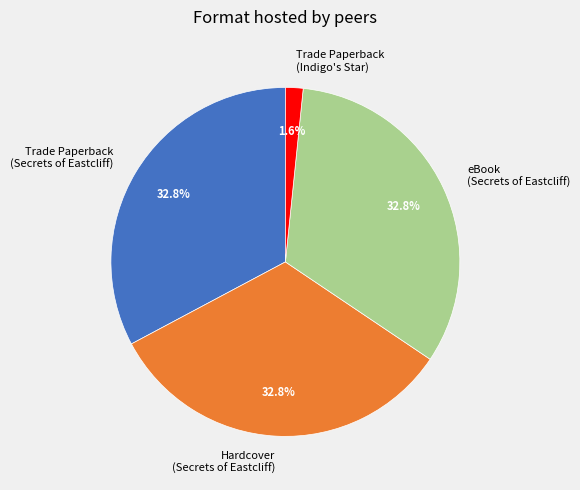

Between Trade Paperback (Indigo's Star) and eBook (Secrets of Eastcliff), which is larger?

eBook (Secrets of Eastcliff)